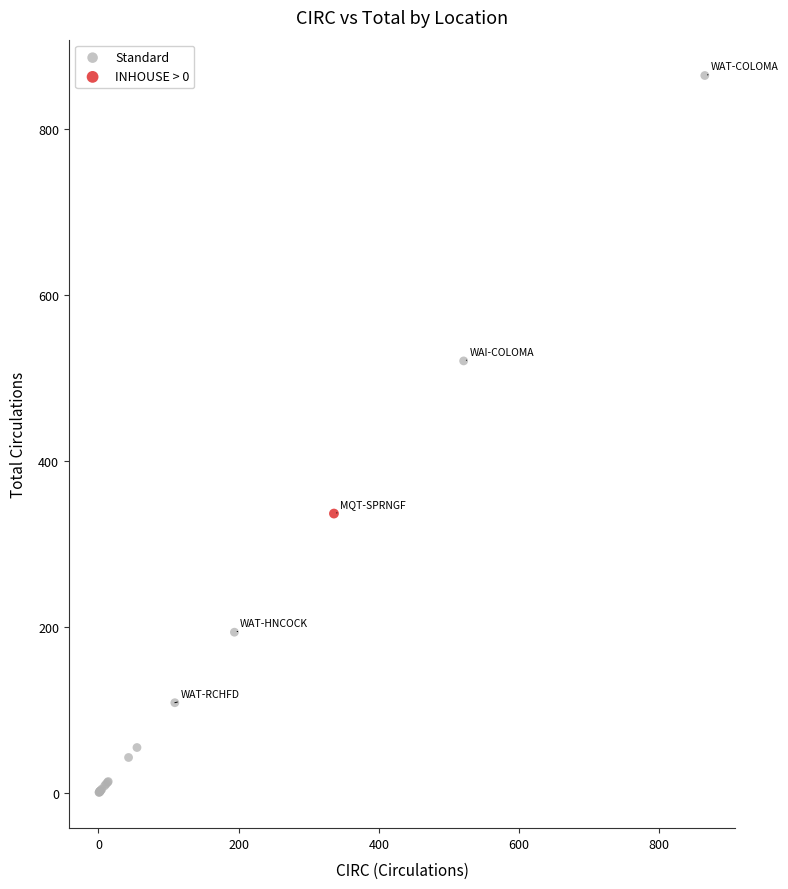

What are all the series names shown in the legend?

Standard, INHOUSE > 0